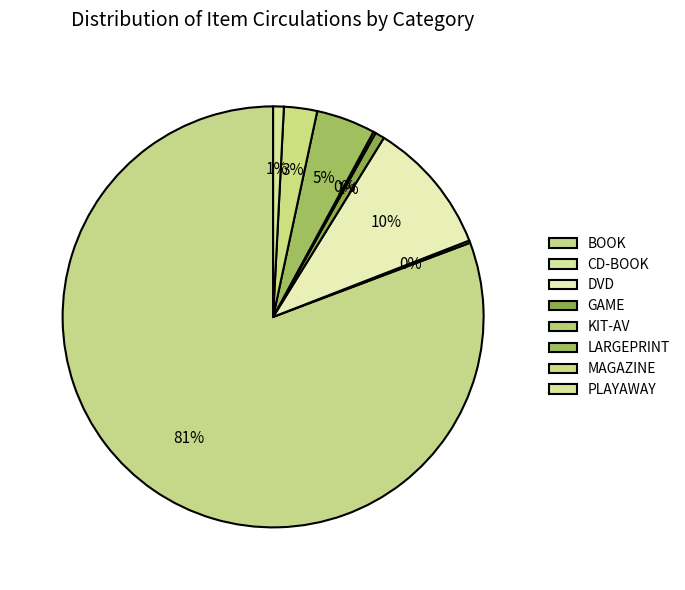

Which slice is the smallest?

CD-BOOK